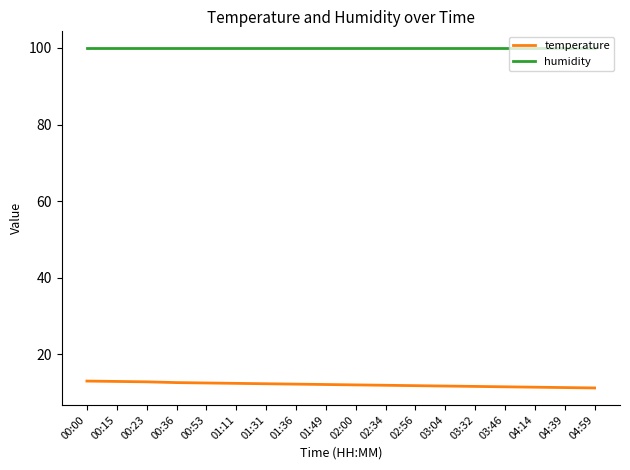

True or false: temperature and humidity cross at least once.

False